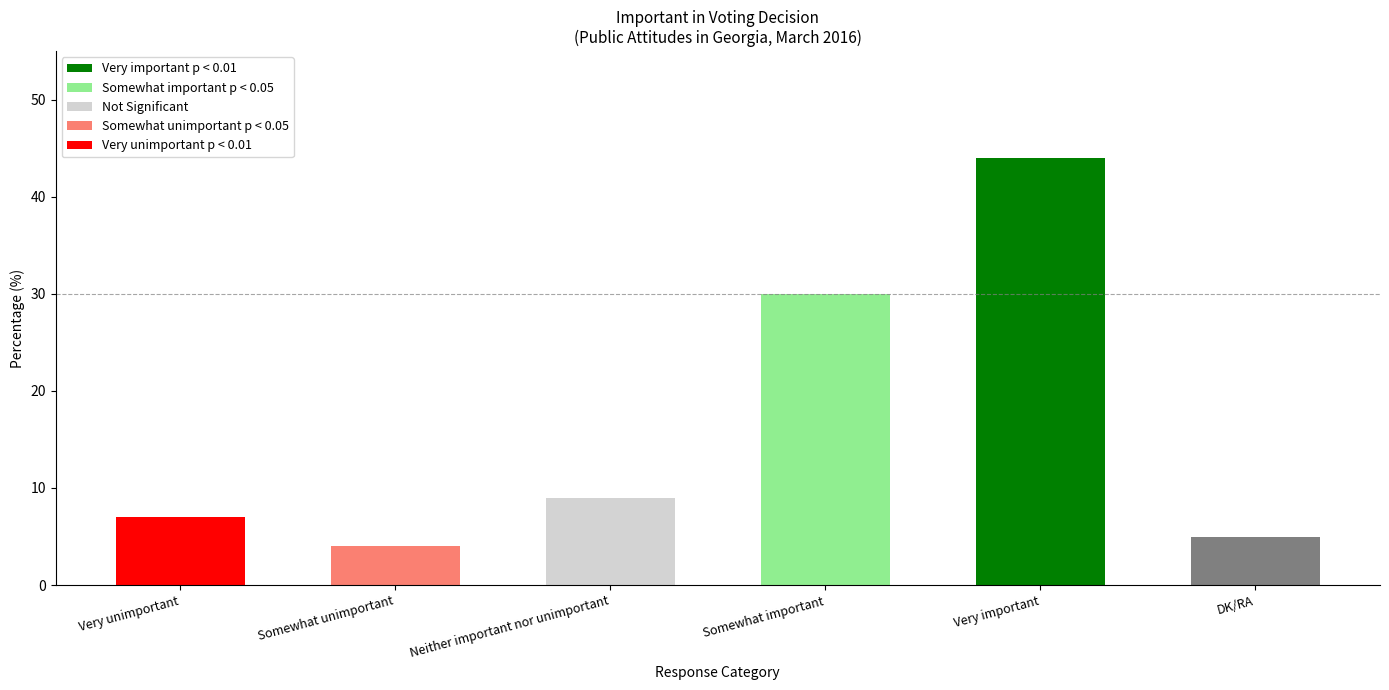

Read the value at Somewhat unimportant, to the nearest 5.

5